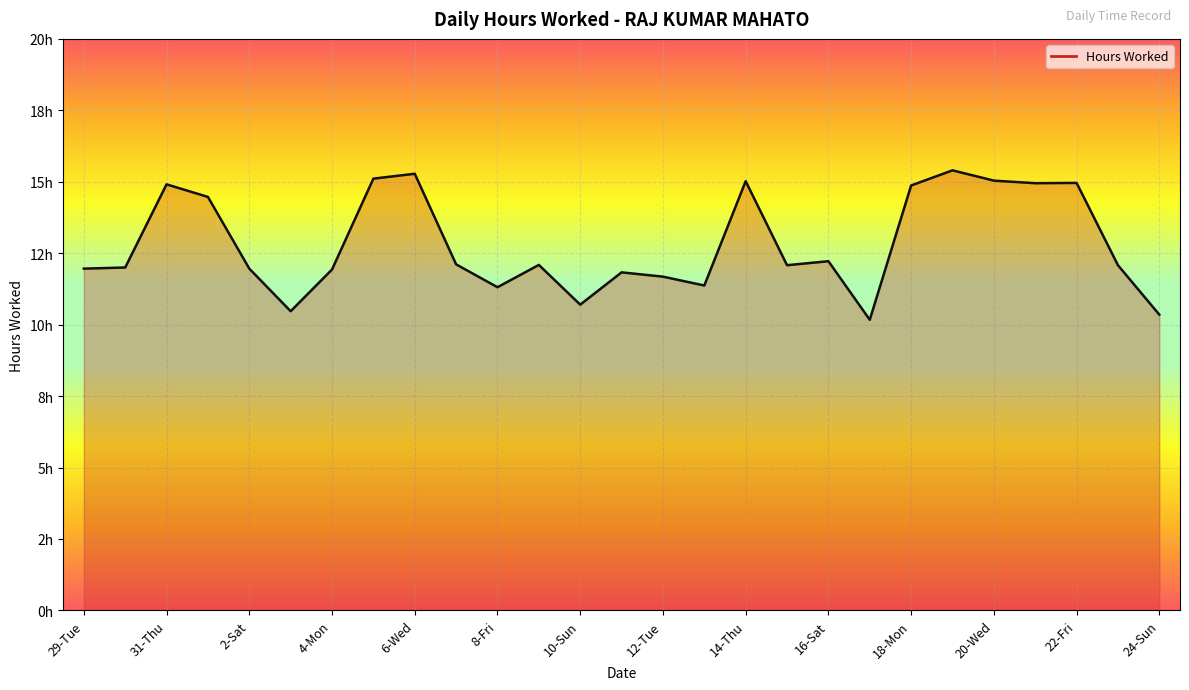

Does the chart have visible grid lines?

Yes